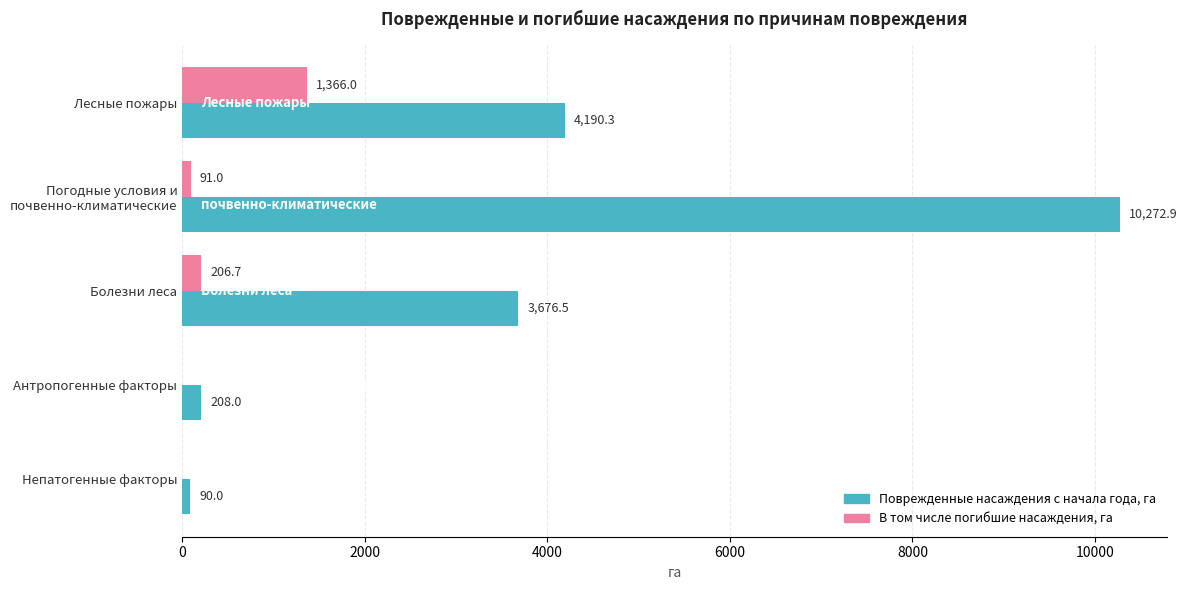

What is the greatest value displayed?

10272.9